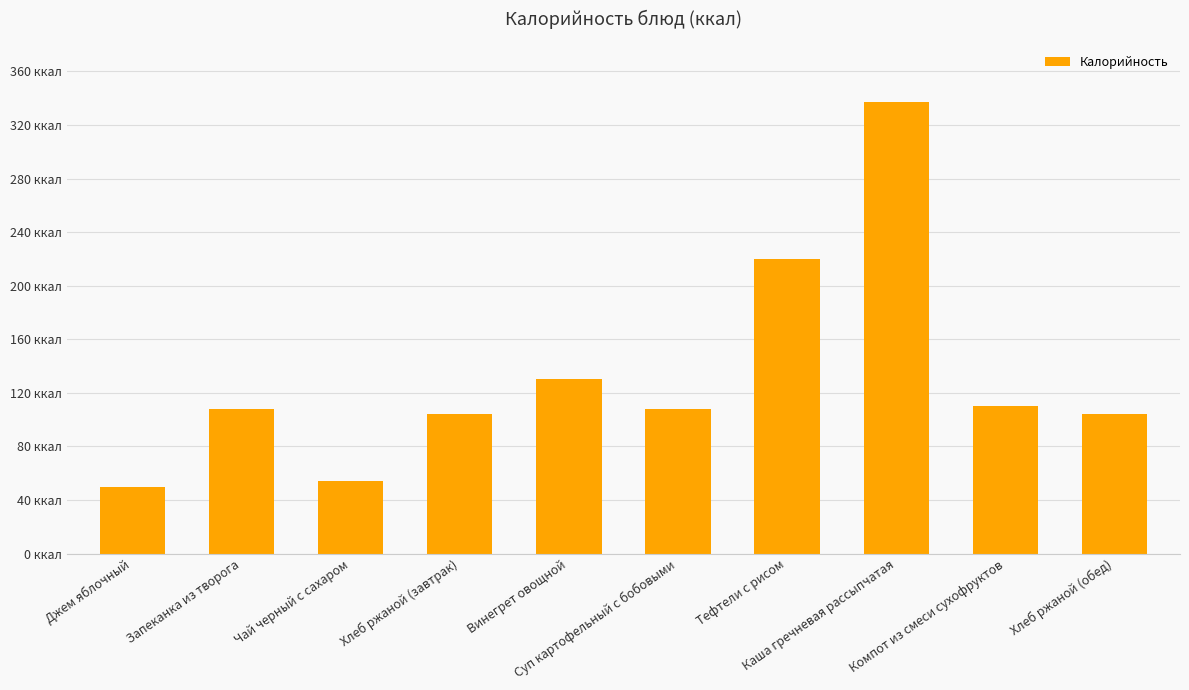

Reading left to right, extract all data points from this chart.

49.5	108.0	54.0	104.4	130.0	108.0	220.0	337.4	110.0	104.4